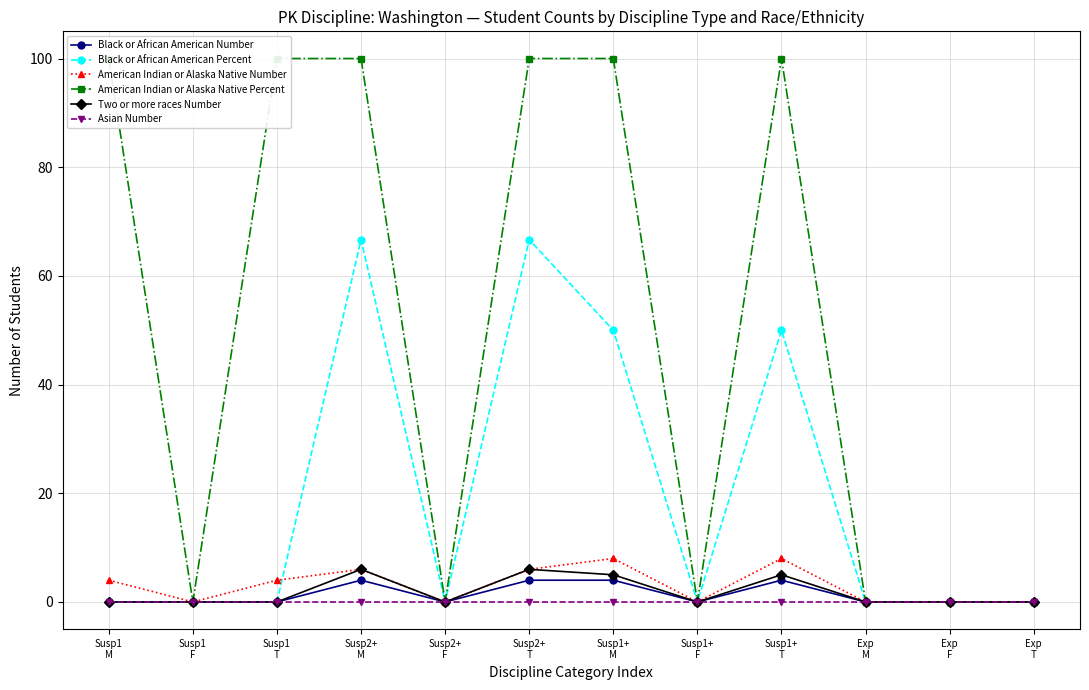

Rank the series at Susp1+
T from lowest to highest value.

Asian Number, Black or African American Number, Two or more races Number, American Indian or Alaska Native Number, Black or African American Percent, American Indian or Alaska Native Percent